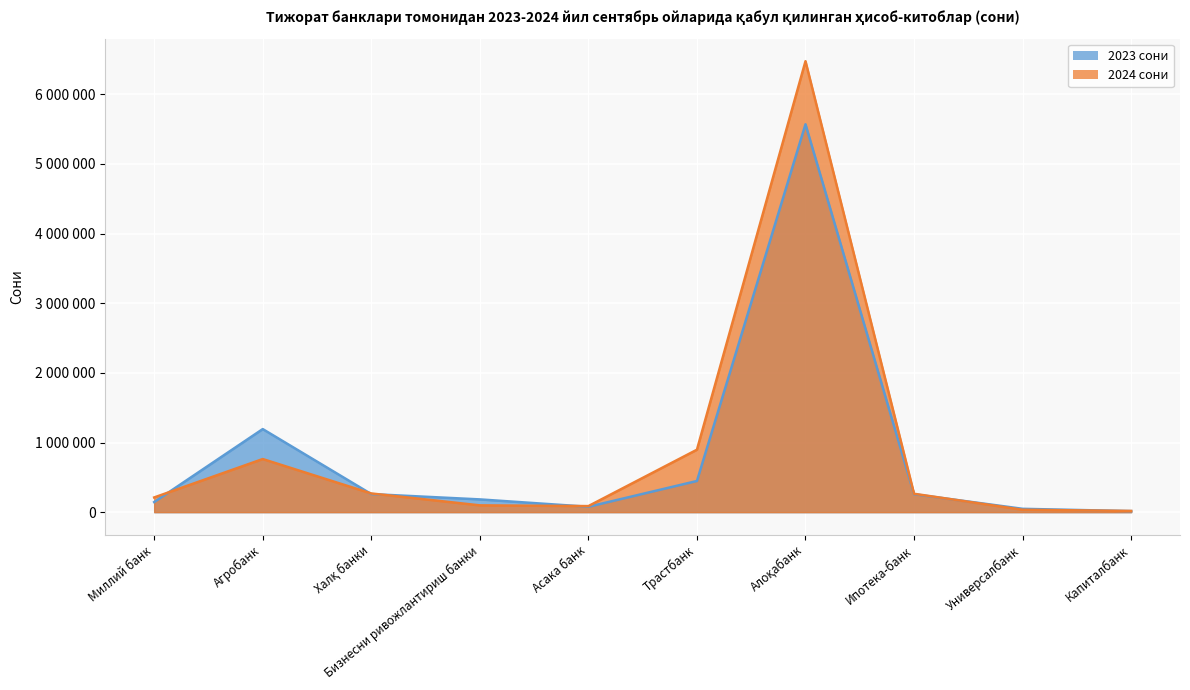

Which has a higher value, Универсалбанк or Халқ банки?

Халқ банки